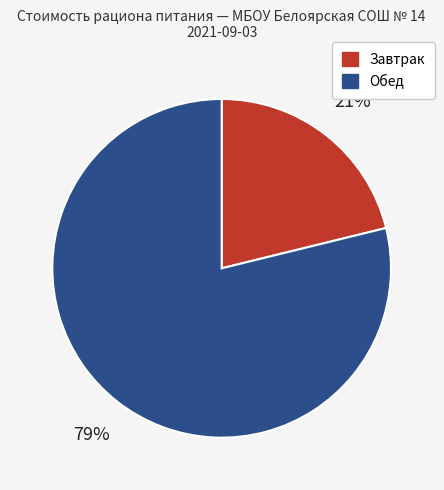

To the nearest percent, what is the average slice percentage?

50%